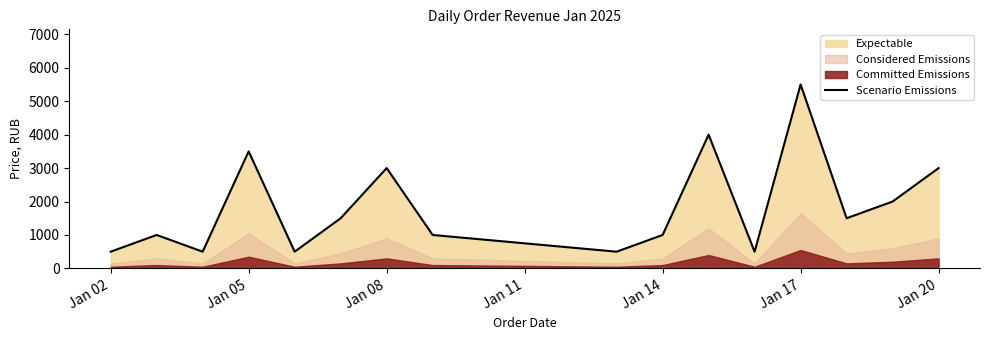

What is the average value?

1844